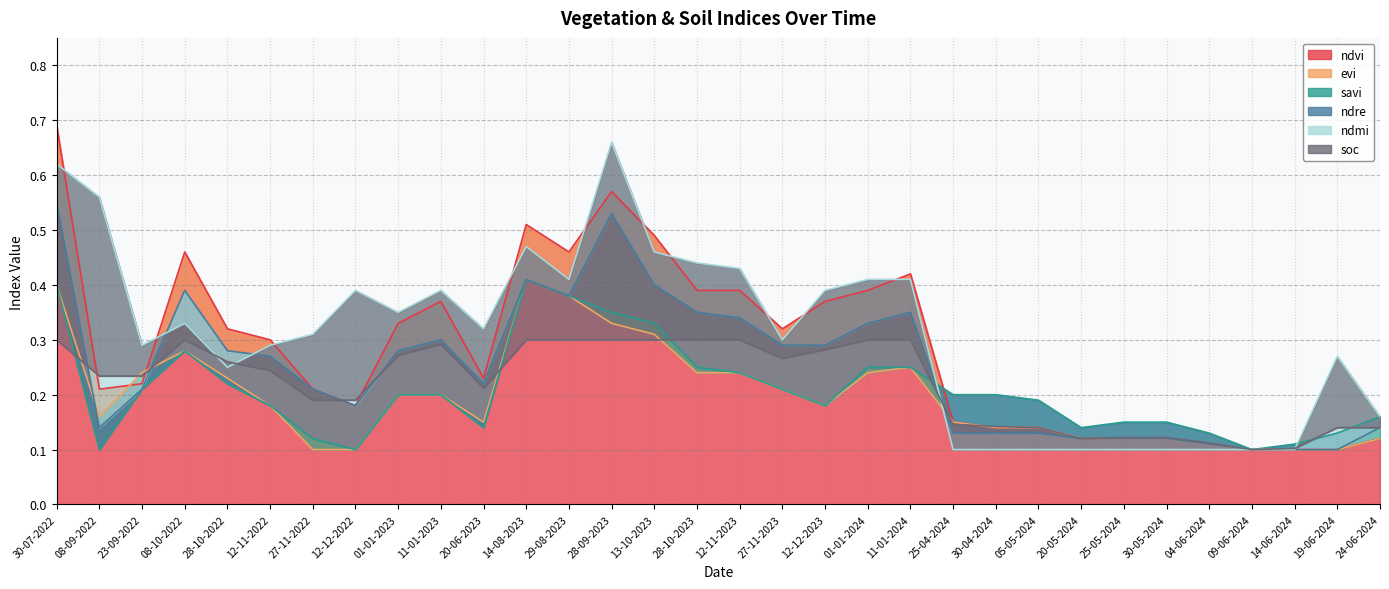

What is the greatest value displayed?

0.7